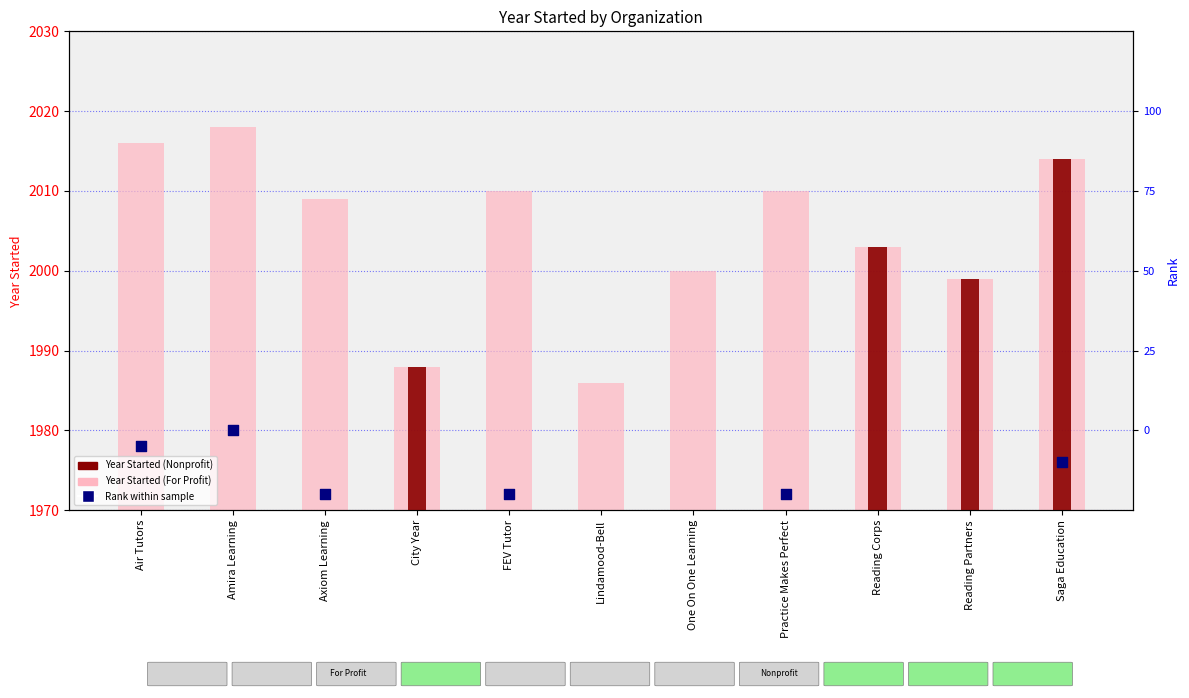

Is the value of Year Started (Nonprofit) at FEV Tutor greater than the value of Year Started (light) at Air Tutors?

No